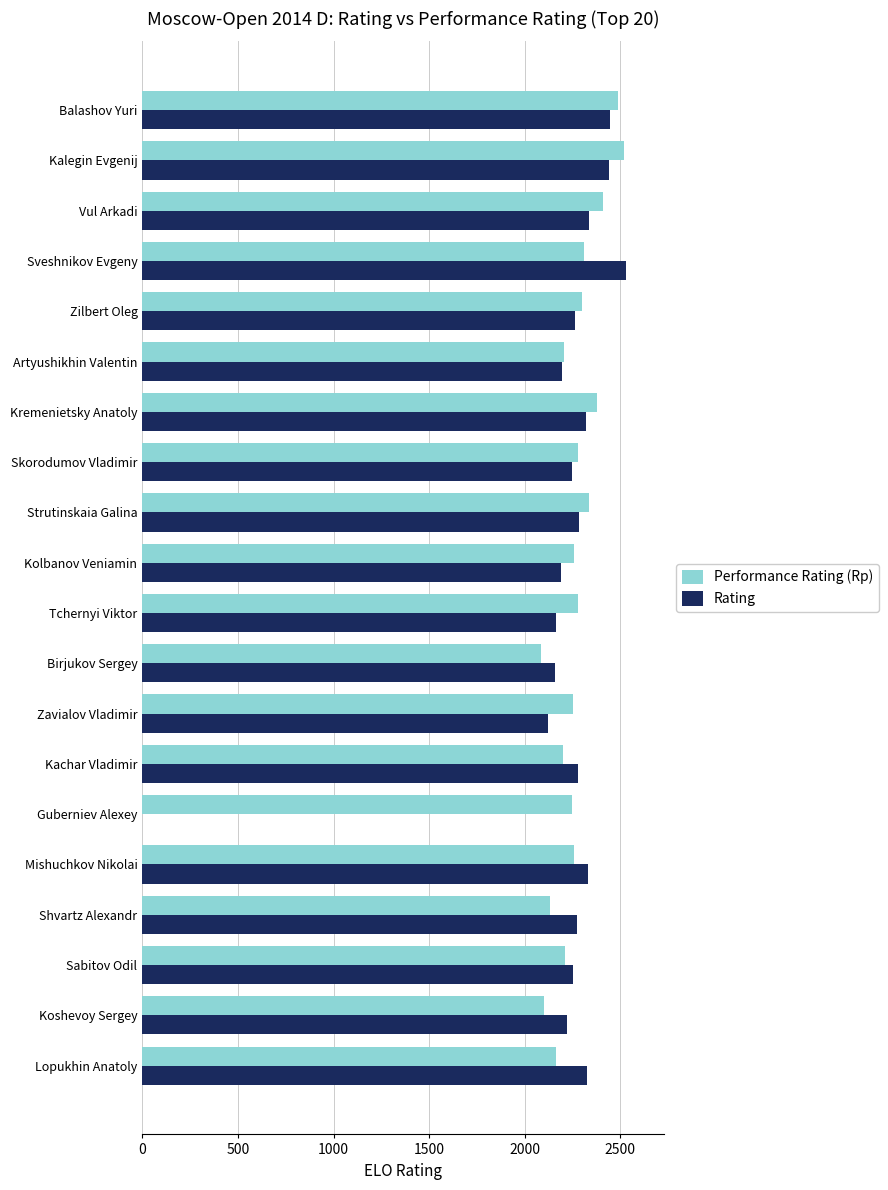

The Rating series shows 2248 at Skorodumov Vladimir. True or false?

True